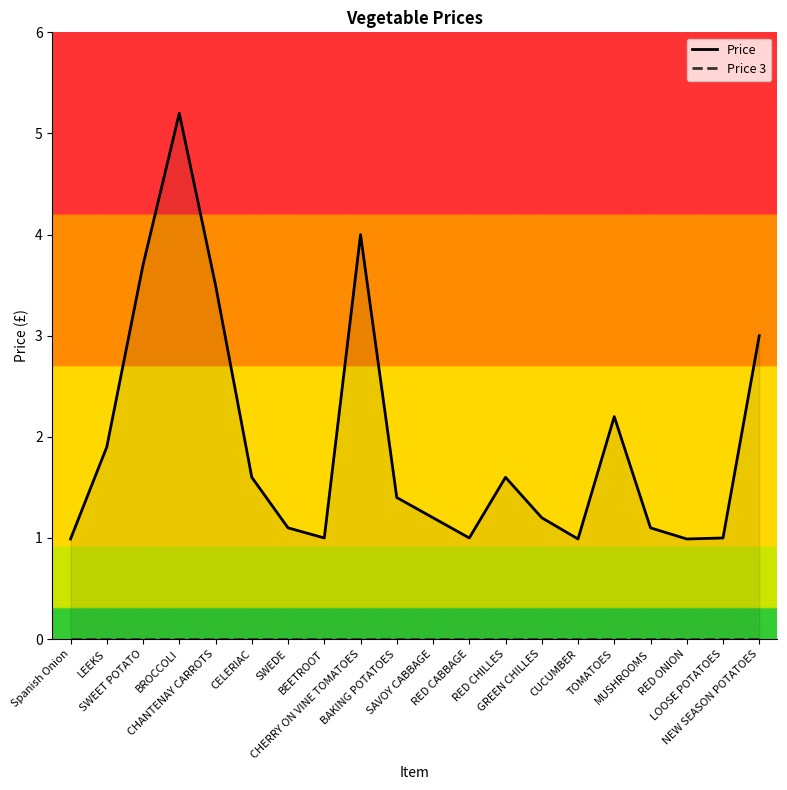

What is the difference between the maximum and minimum values in the Price series?

4.2